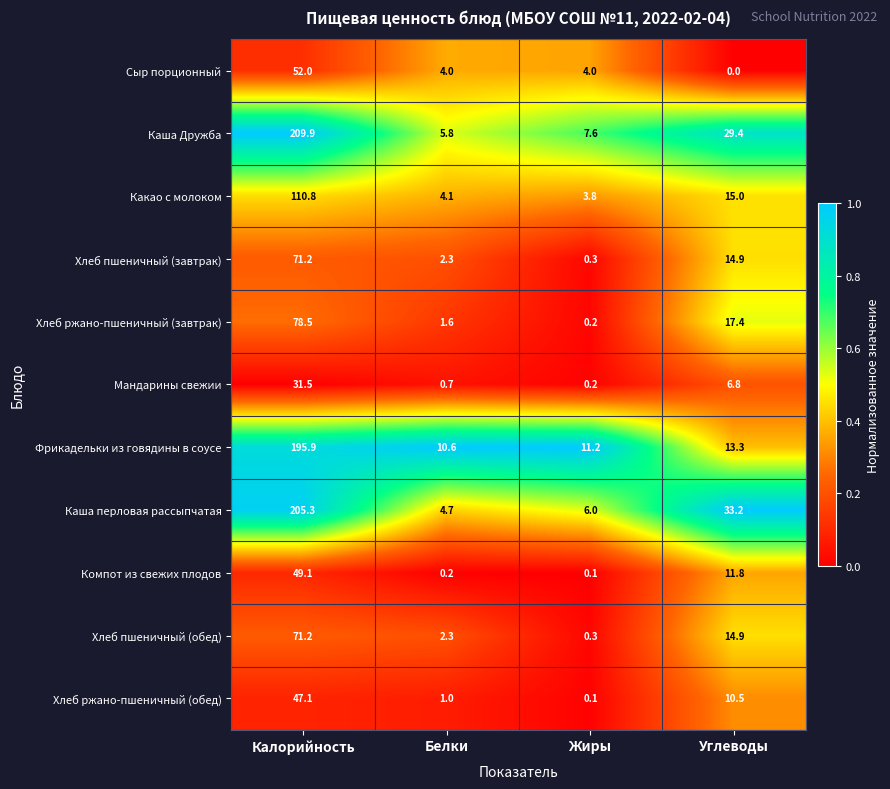

At which category does the chart reach its peak across all series?

Калорийность